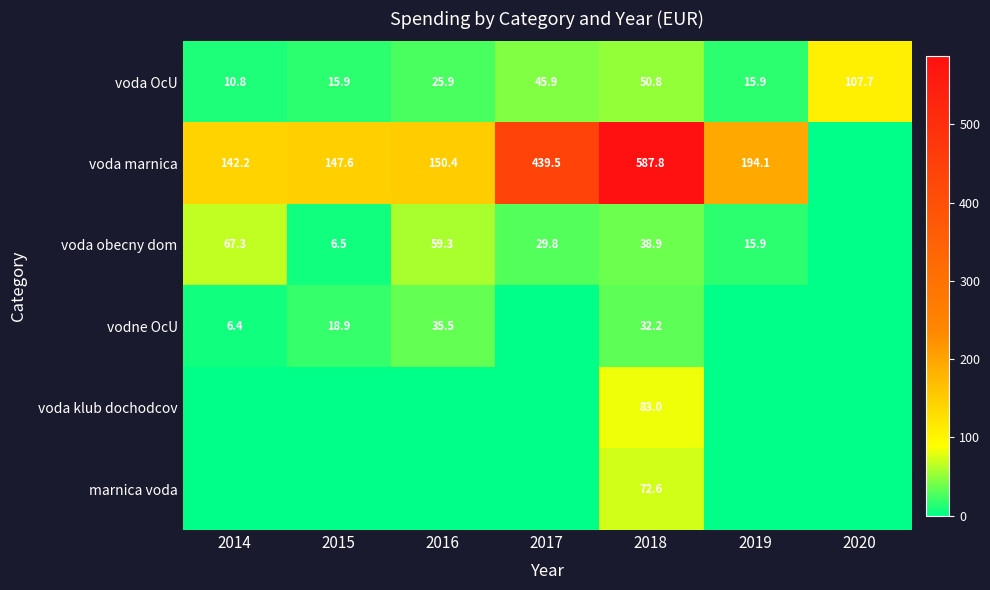

What is the difference between the voda OcU values at 2020 and 2017?

61.8